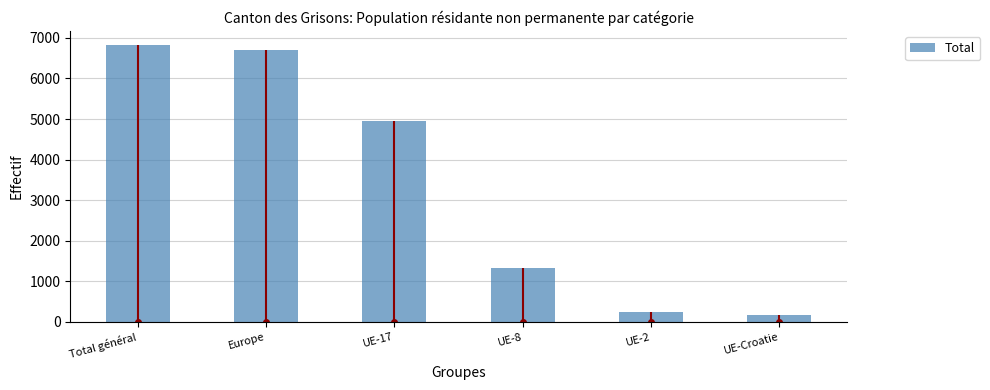

What is the change in value from Total général to UE-Croatie?

-6671